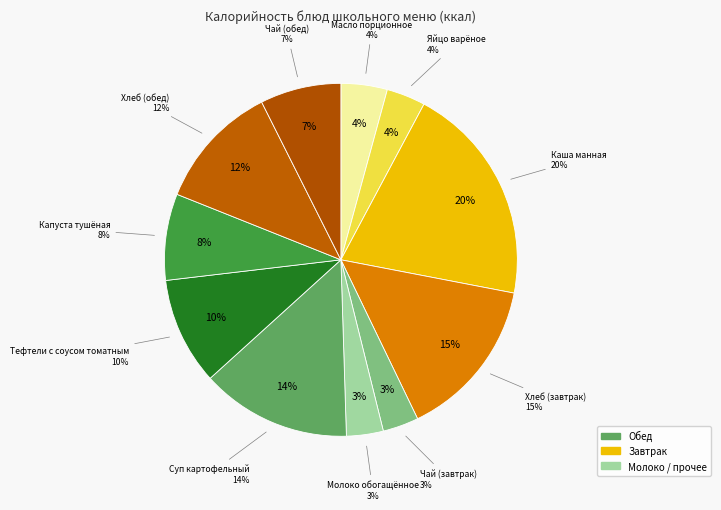

How much of the chart is everything except Капуста тушёная?

92.1%